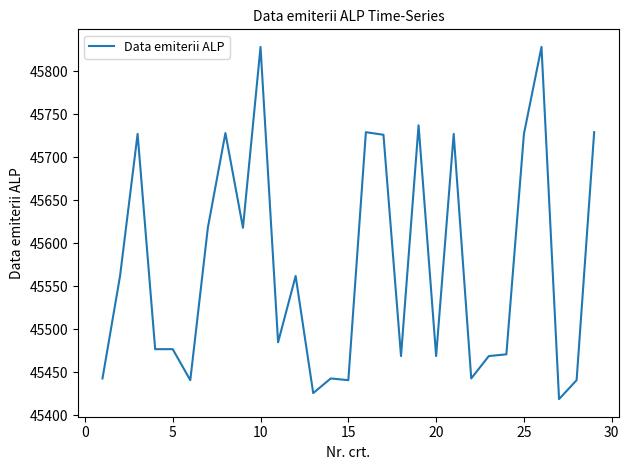

Does the chart have visible grid lines?

No